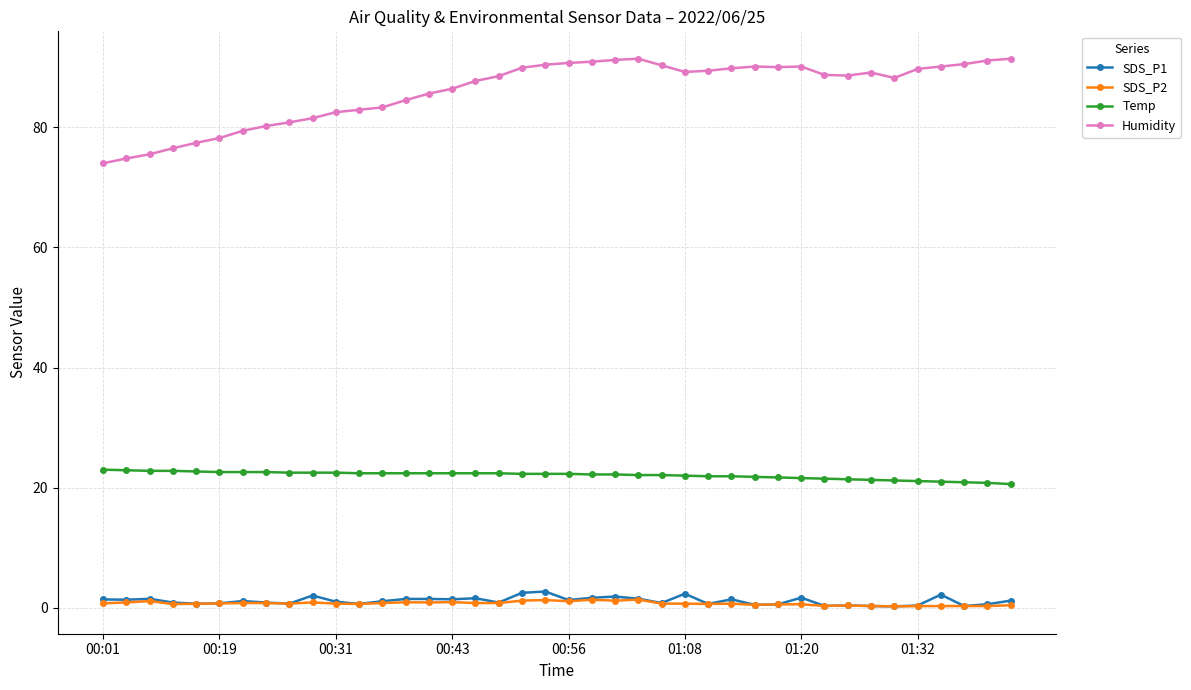

What is the greatest value displayed?

91.4